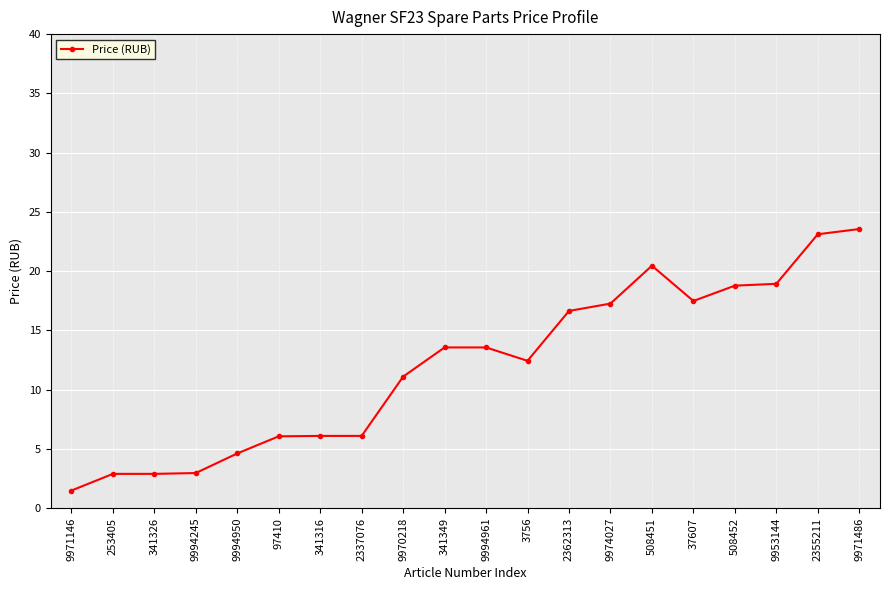

What is the value of the 7th point from the left?

6.1